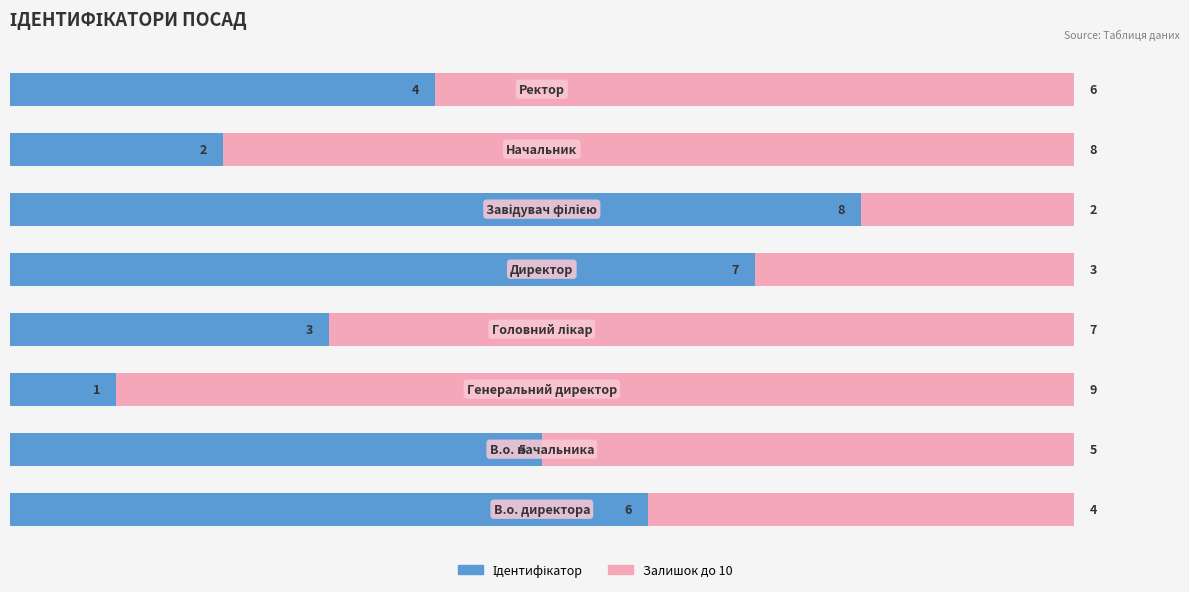

Which series has the largest range (max minus min)?

Ідентифікатор